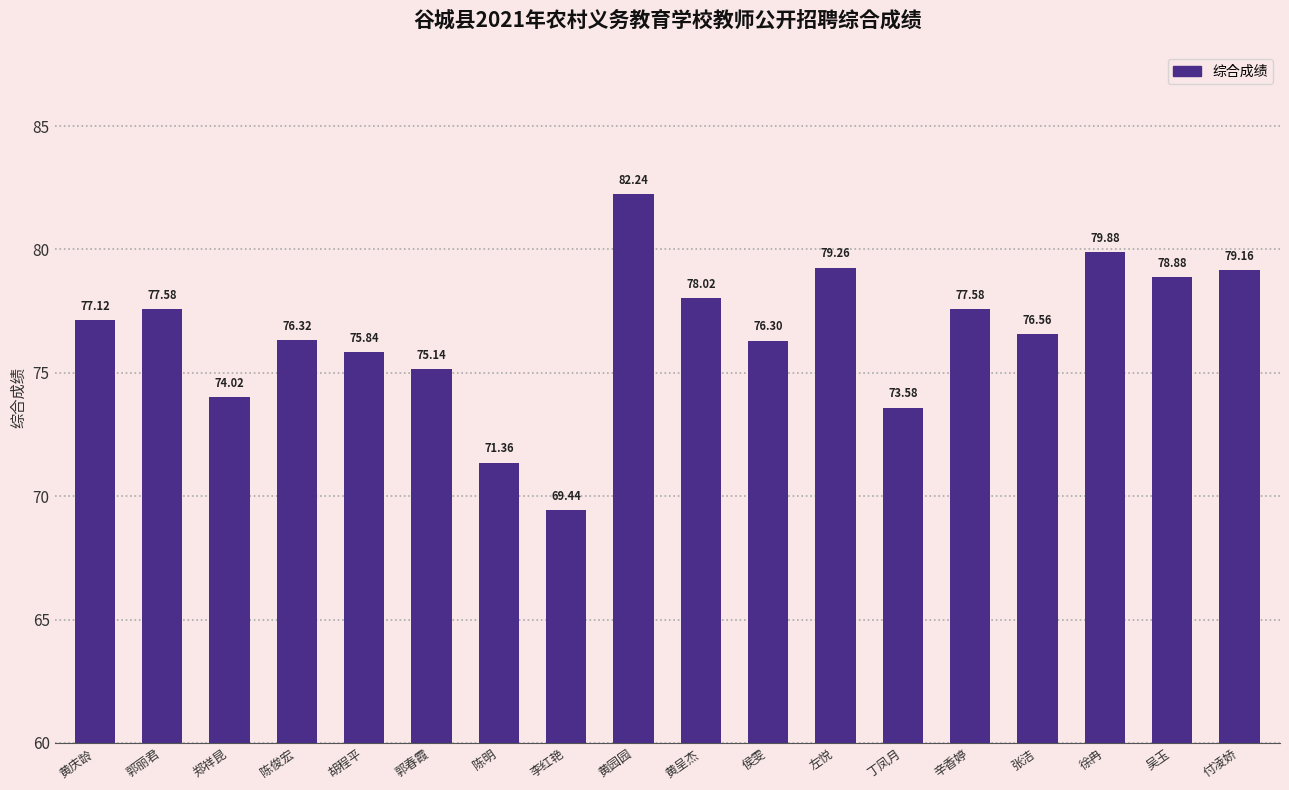

How many values exceed 77?

9